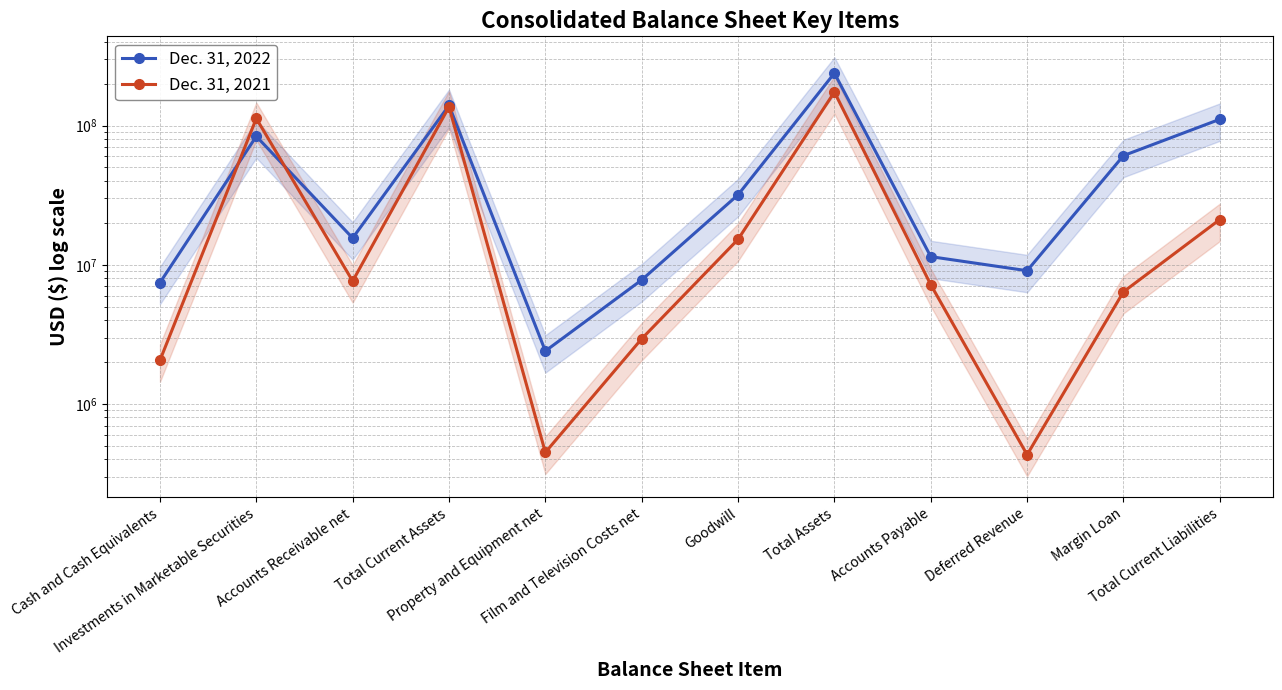

Does the chart have visible grid lines?

Yes